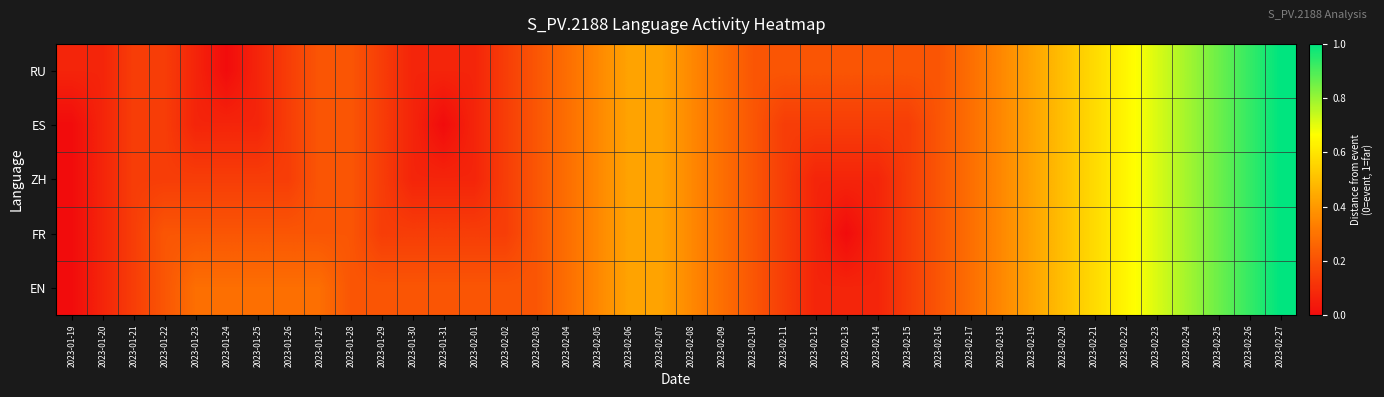

What is the greatest value displayed?

1.0